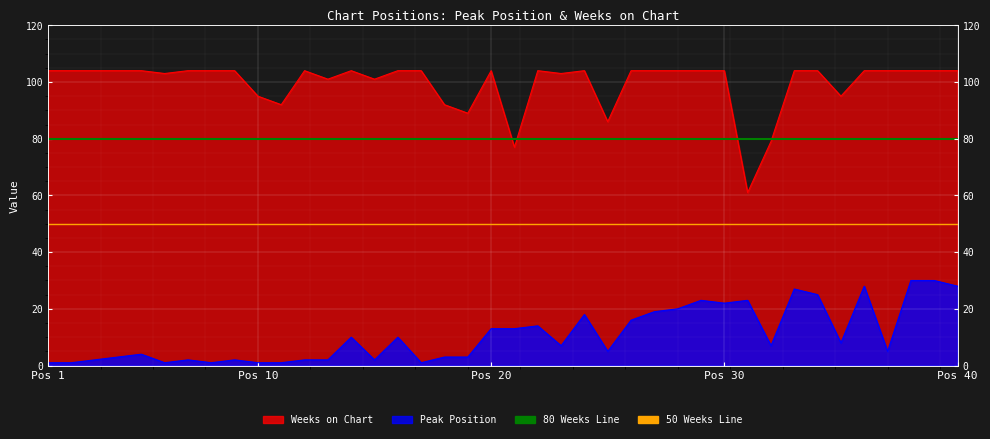

Is the value of 50 Weeks Line at Pos 1 greater than the value of 80 Weeks Line at Pos 1?

No